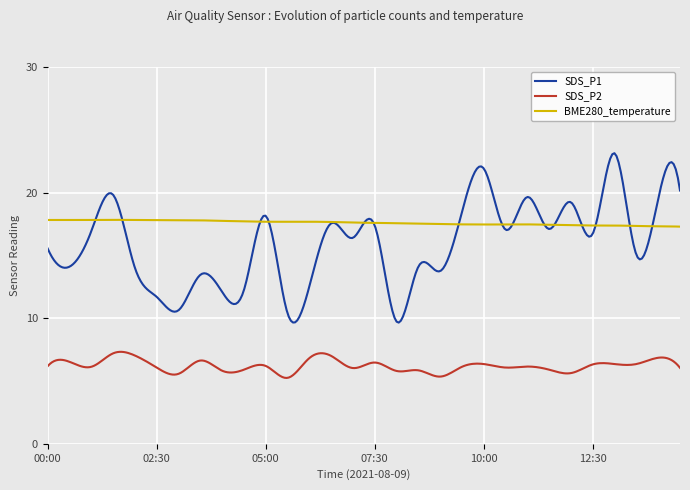

What are all the series names shown in the legend?

SDS_P1, SDS_P2, BME280_temperature